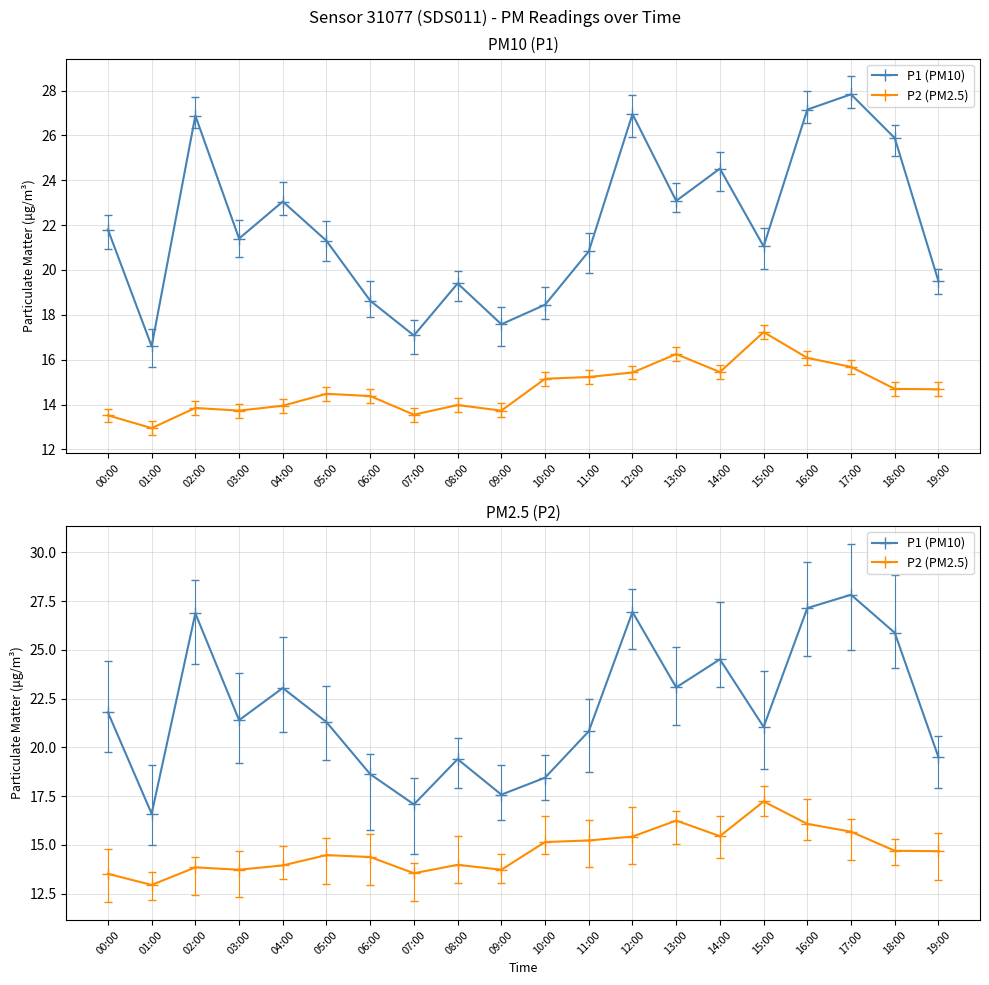

What is the label of the 8th point from the right?

12:00